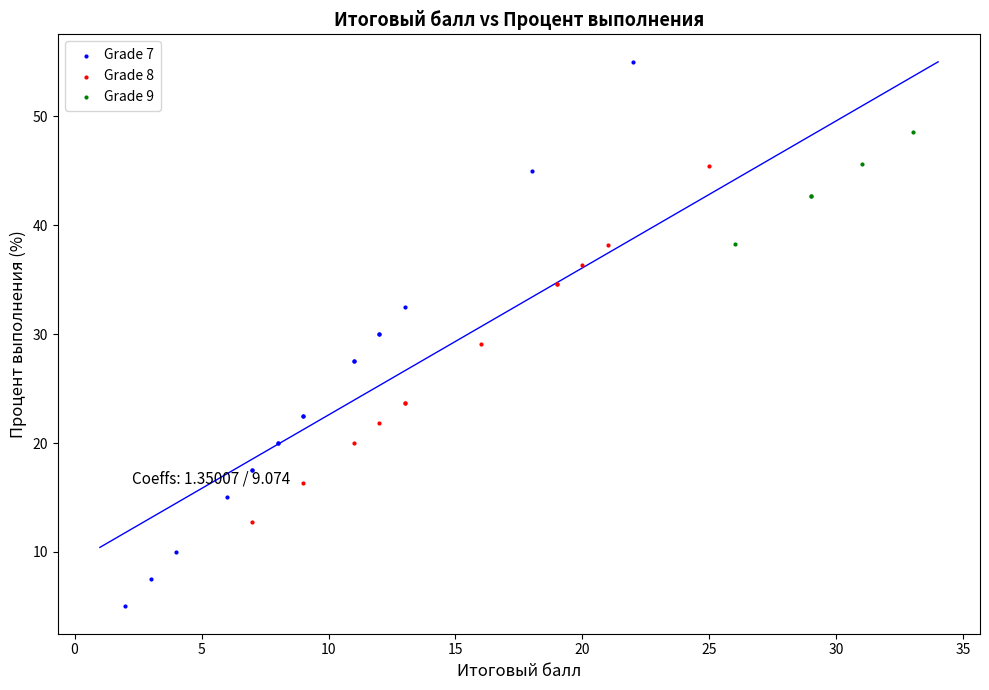

Which series reaches the maximum Y coordinate?

Grade 7